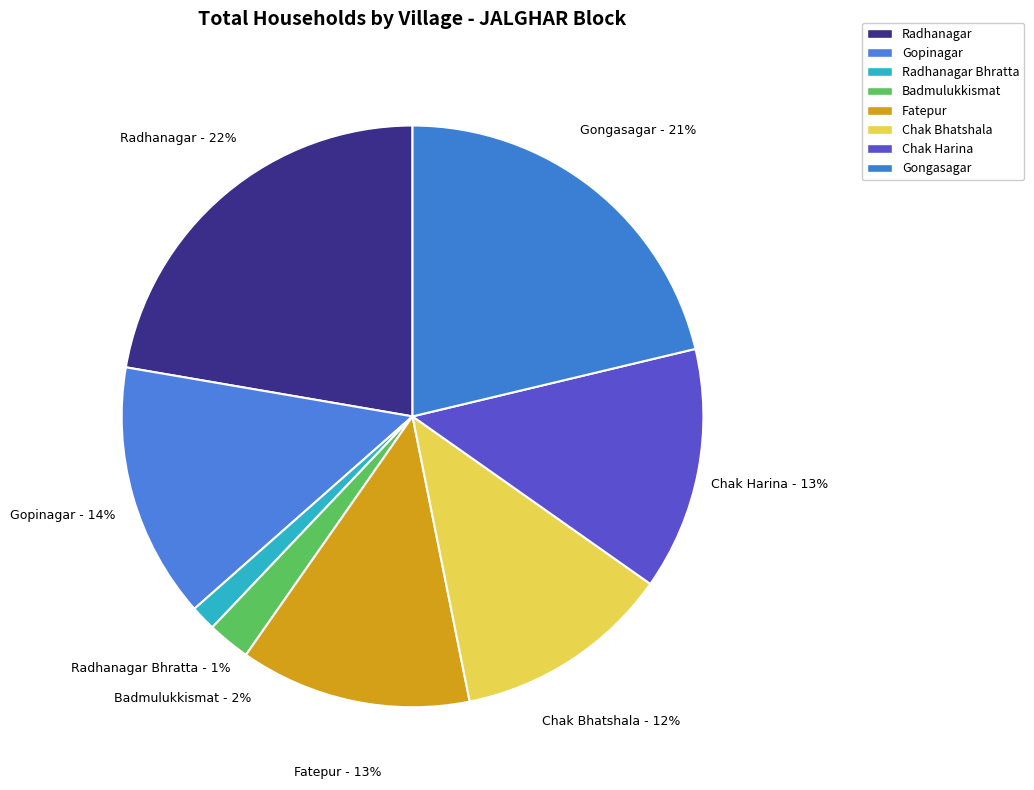

Count the number of slices in the pie.

8